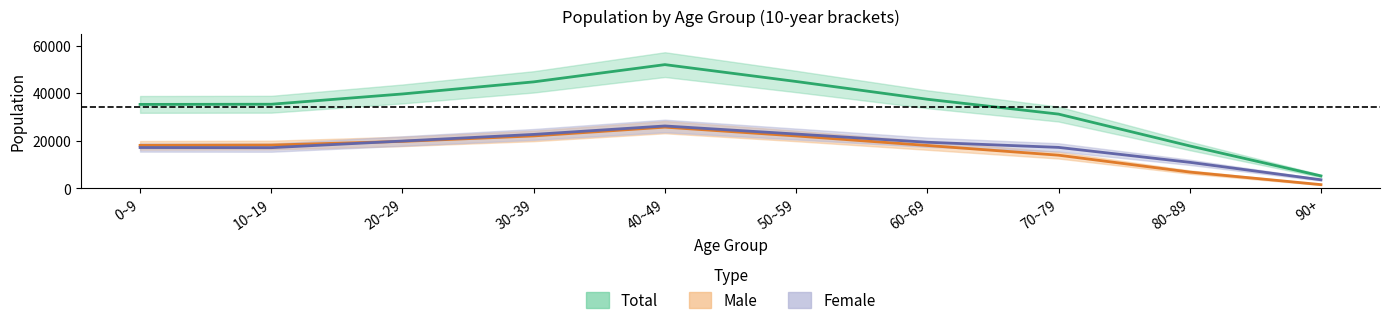

The total series shows 17873 at 80~89. True or false?

True